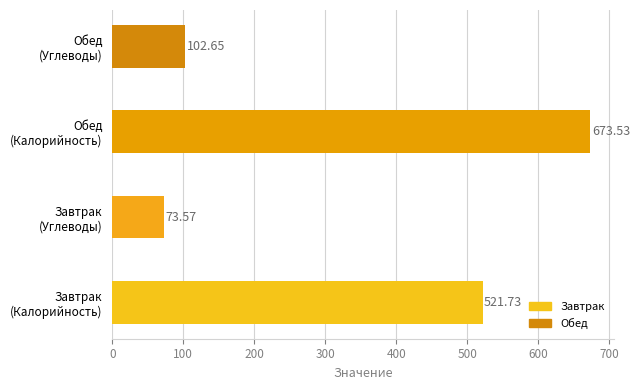

What is the average value?

342.9